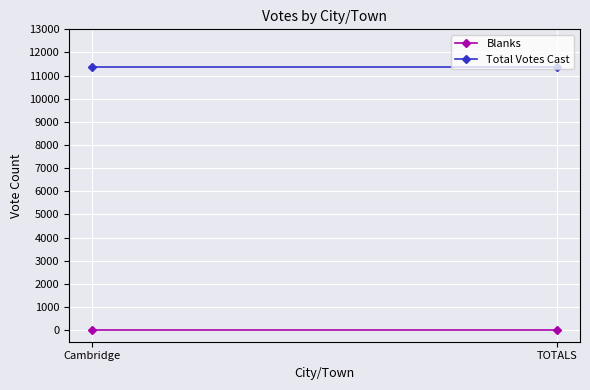

What position from the left is TOTALS?

2